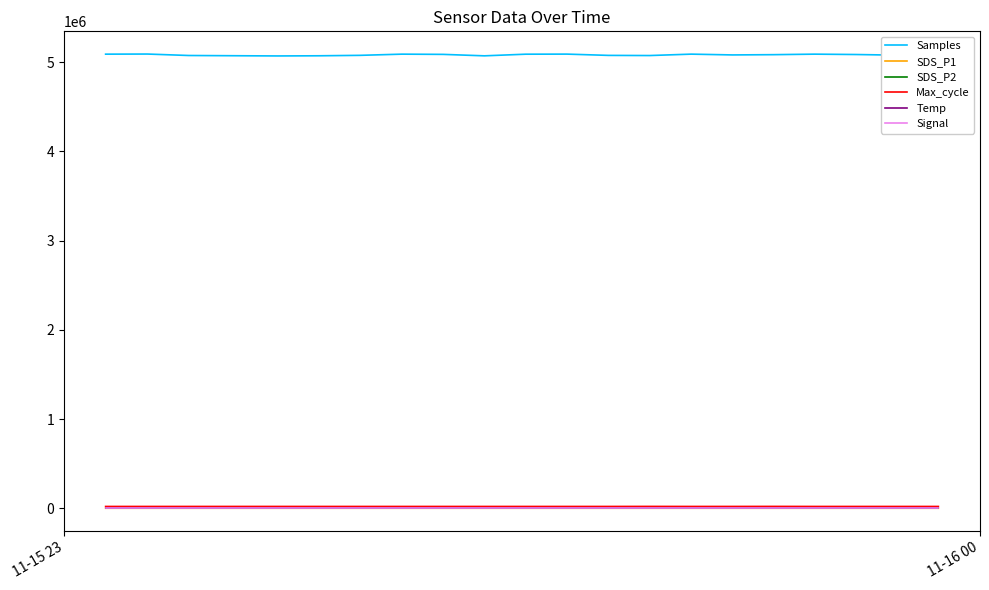

What is the maximum value shown in the chart?

5092257.0